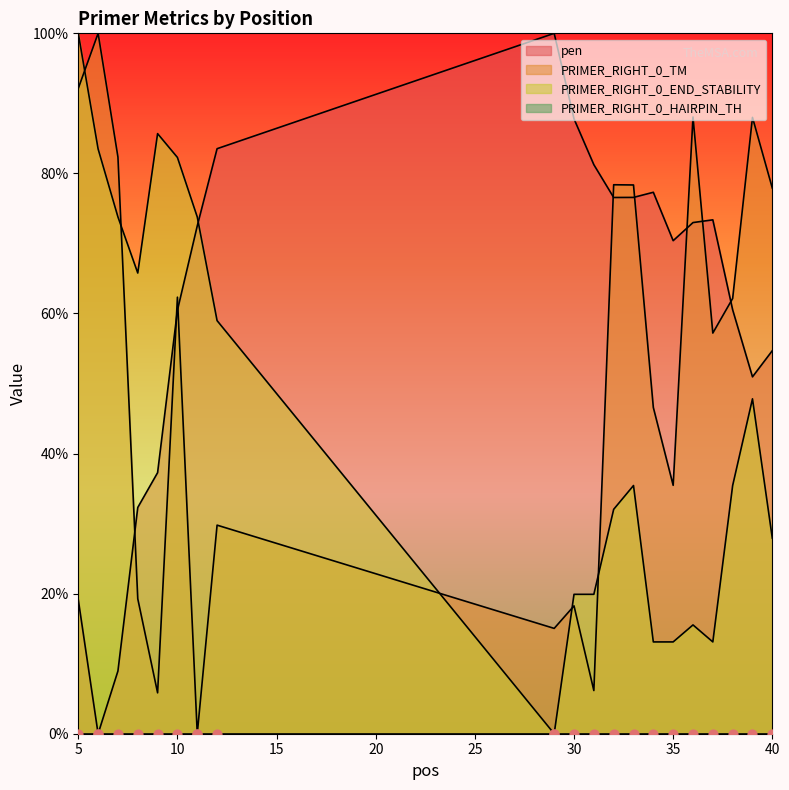

What is the total value across all series at 33?

190.4